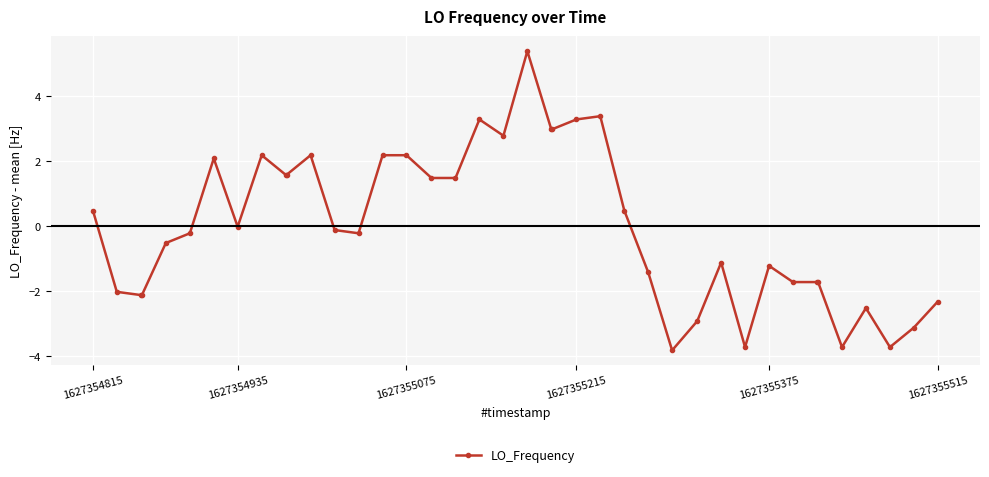

True or false: the data has more than 2 interior local peaks.

True